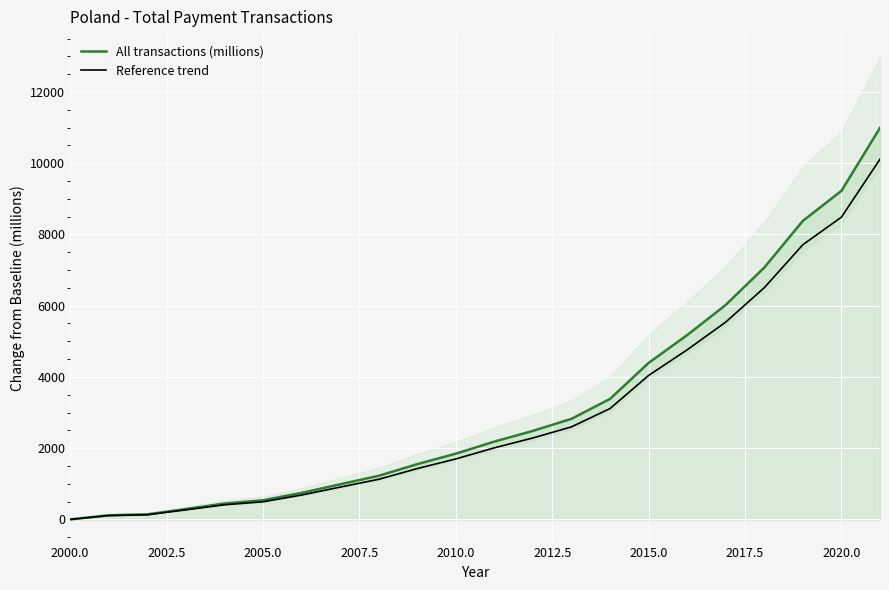

List the series in order of their peak value, highest first.

All transactions (millions), Reference trend